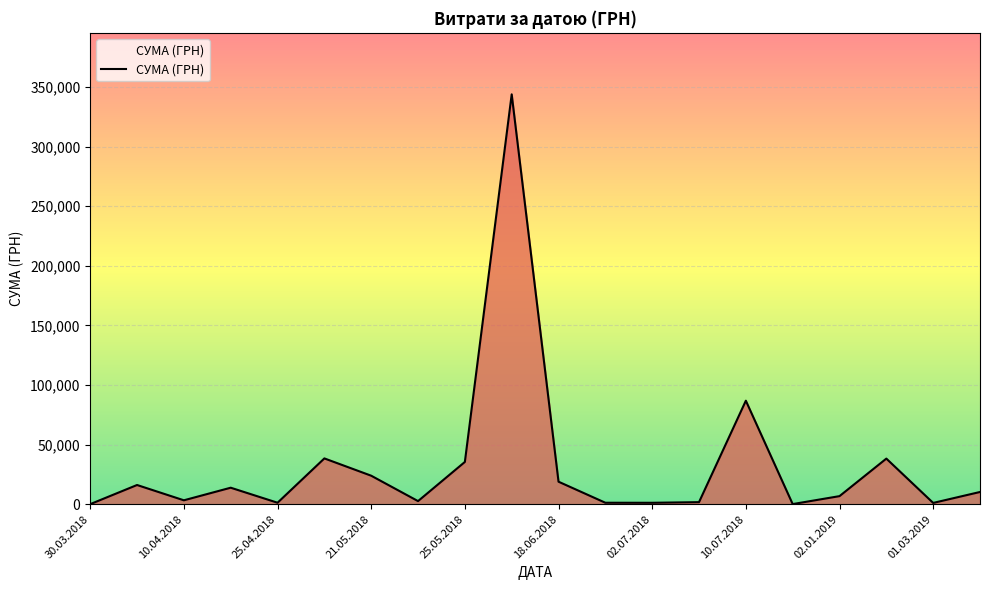

What is the difference between the maximum and minimum values?

343664.4